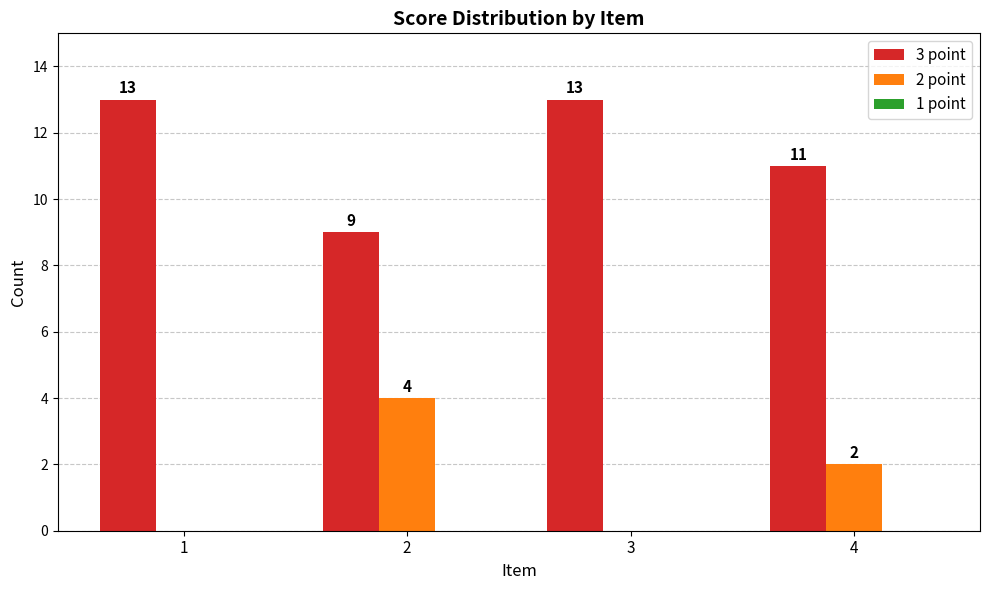

At which label is 2 point closest to 2?

4